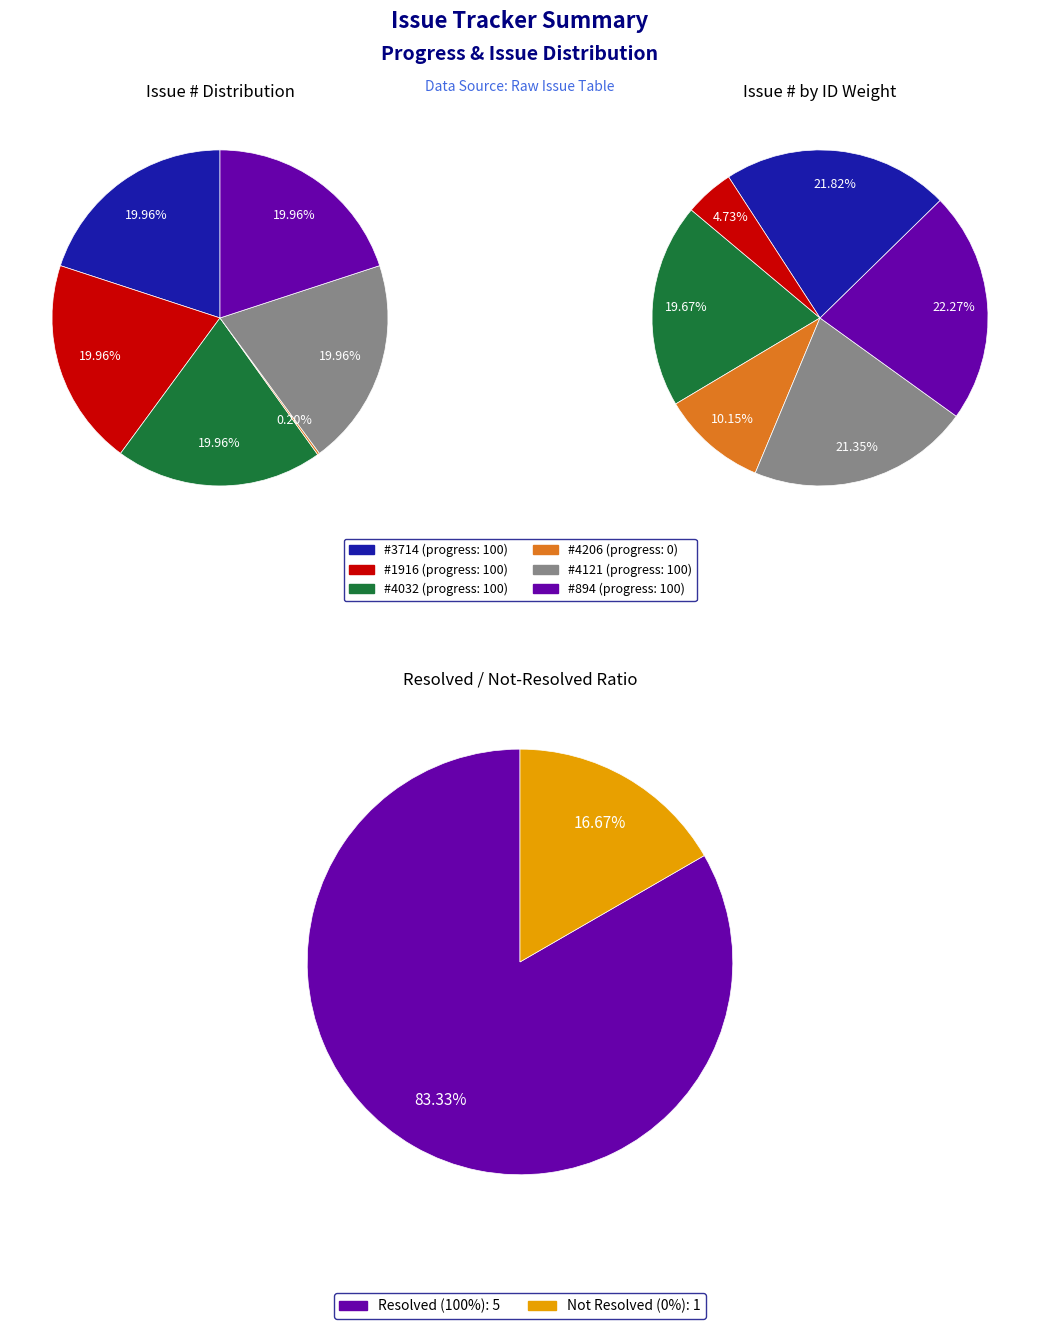

Between 4032 and 1916, which is larger?

4032